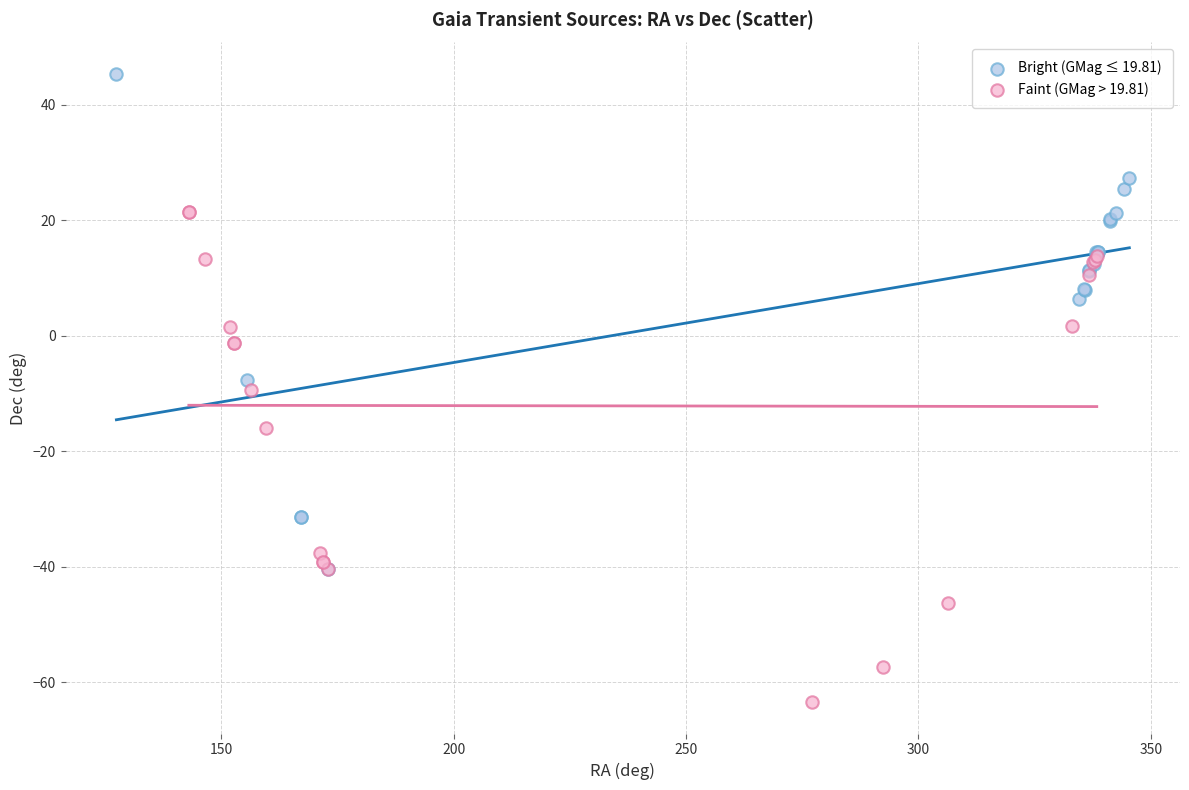

Which series contains the lowest Y value?

Faint (GMag > 19.81)